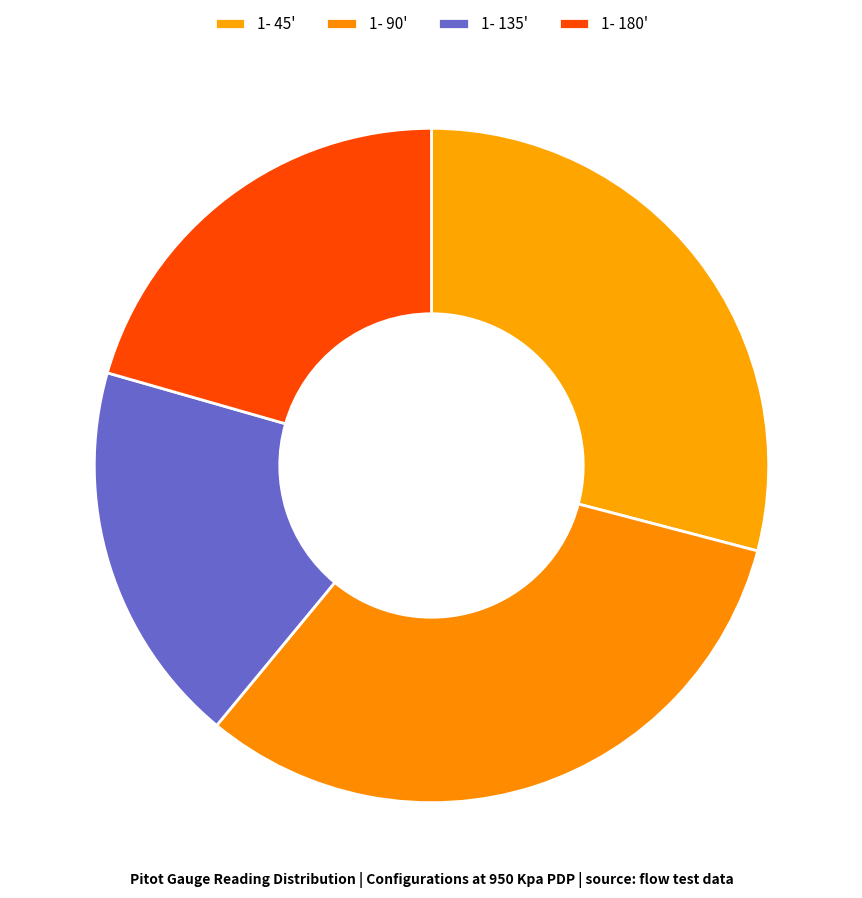

What is the ratio of the value at 1- 90' to the value at 1- 45'?

1.1